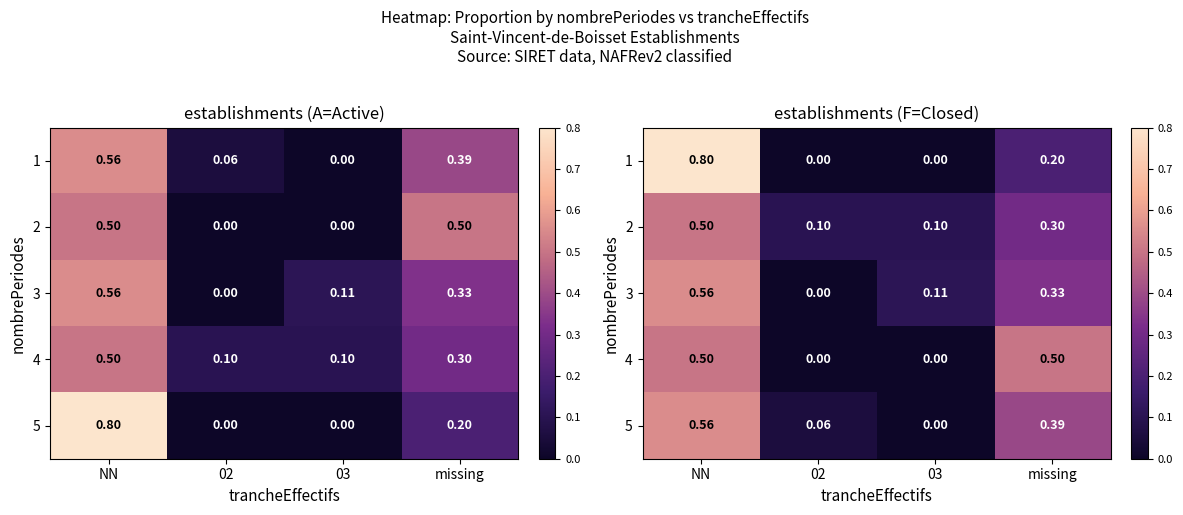

How many data points in 3 are above 0?

3